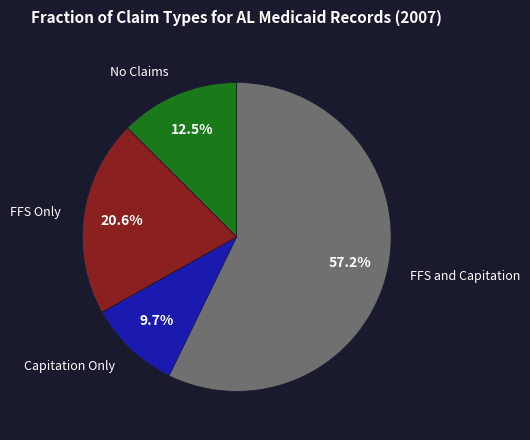

Count the number of slices in the pie.

4